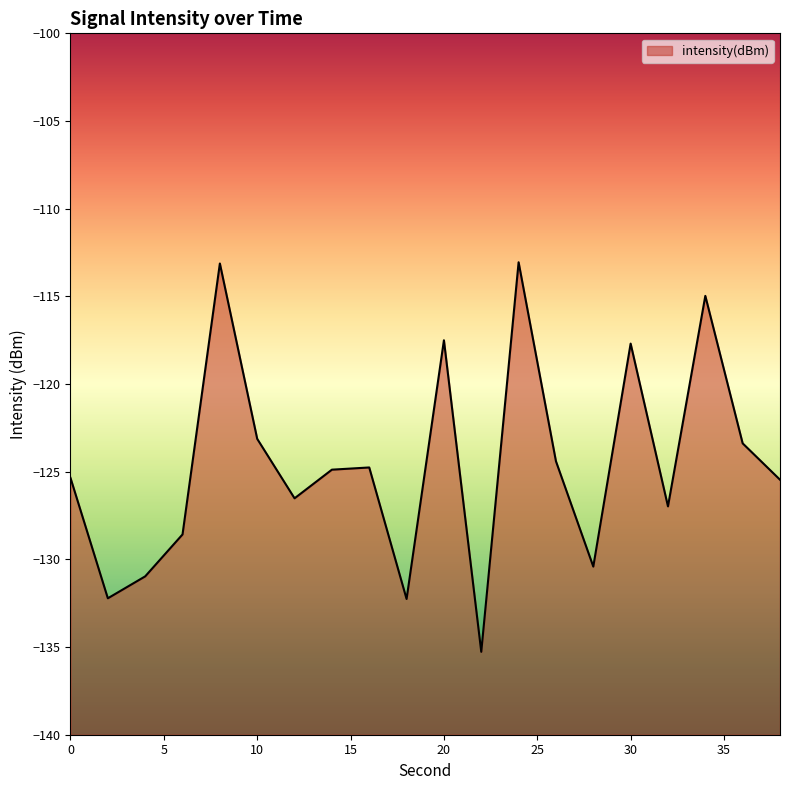

The chart shows a value of -125.4 at 0. True or false?

True